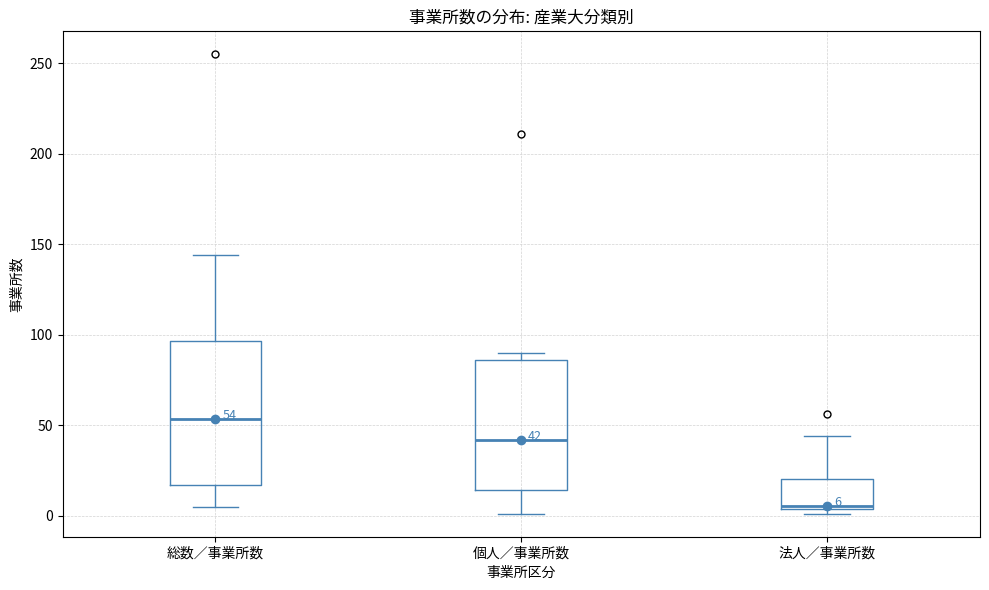

Which box's median line is the lowest?

法人／事業所数